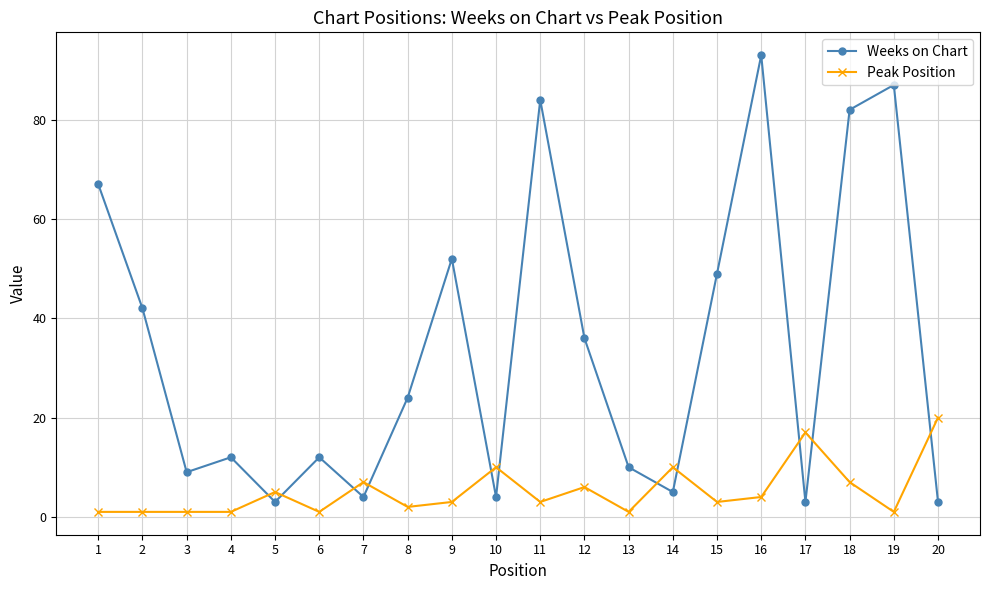

Reading left to right, list all the values displayed in this chart.

Weeks on Chart: 67	42	9	12	3	12	4	24	52	4	84	36	10	5	49	93	3	82	87	3
Peak Position: 1	1	1	1	5	1	7	2	3	10	3	6	1	10	3	4	17	7	1	20